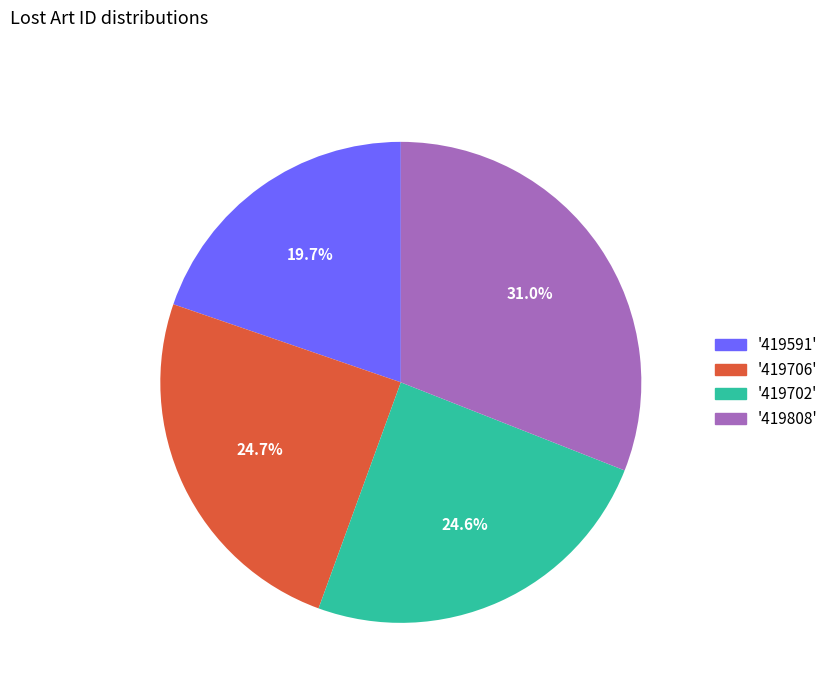

Is there a majority slice in this chart?

No